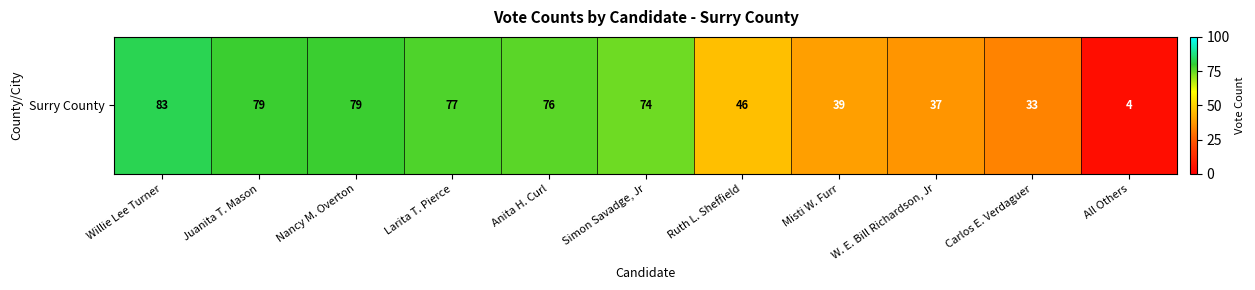

Reading left to right, transcribe all the data shown in this chart.

Willie Lee Turner=83	Juanita T. Mason=79	Nancy M. Overton=79	Larita T. Pierce=77	Anita H. Curl=76	Simon Savadge, Jr=74	Ruth L. Sheffield=46	Misti W. Furr=39	W. E. Bill Richardson, Jr=37	Carlos E. Verdaguer=33	All Others=4